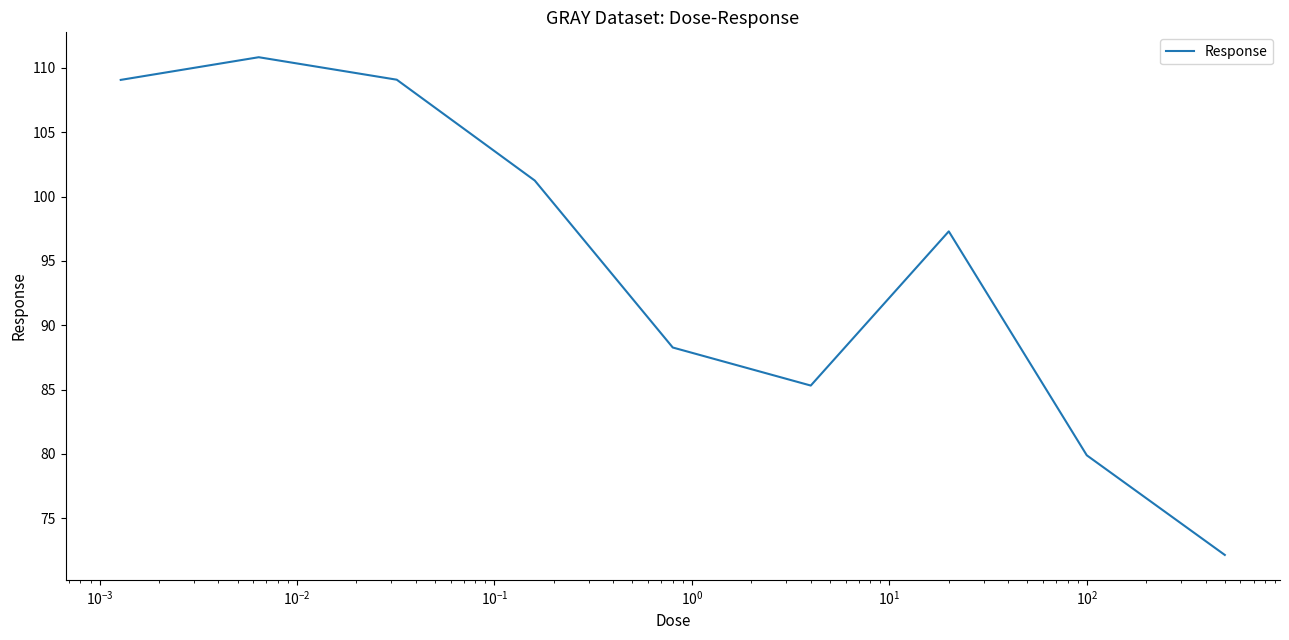

How many values exceed 97?

5